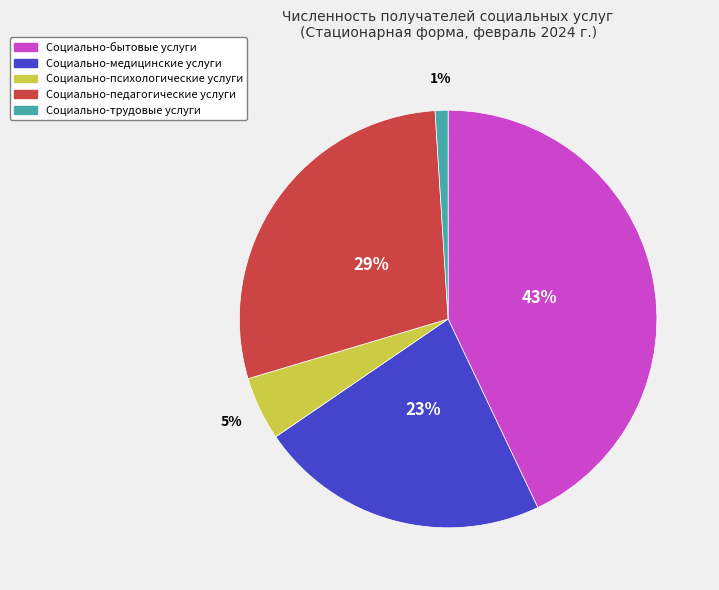

Is there a majority slice in this chart?

No